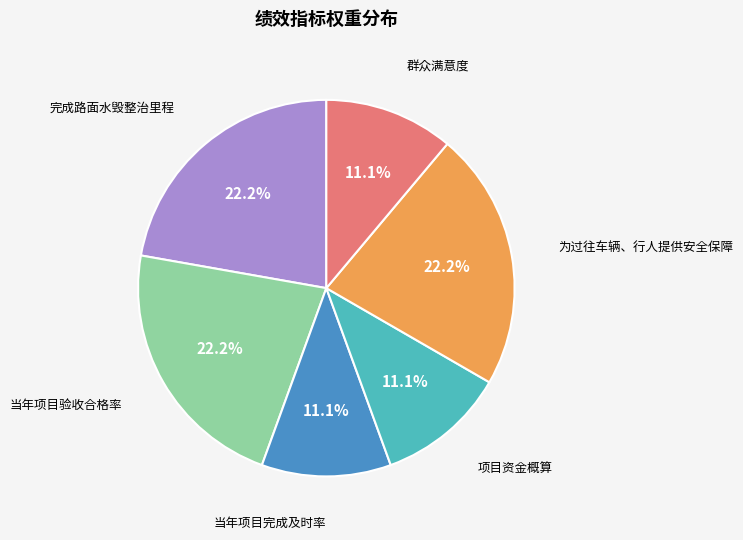

What percentage is NOT represented by 当年项目验收合格率?

77.8%